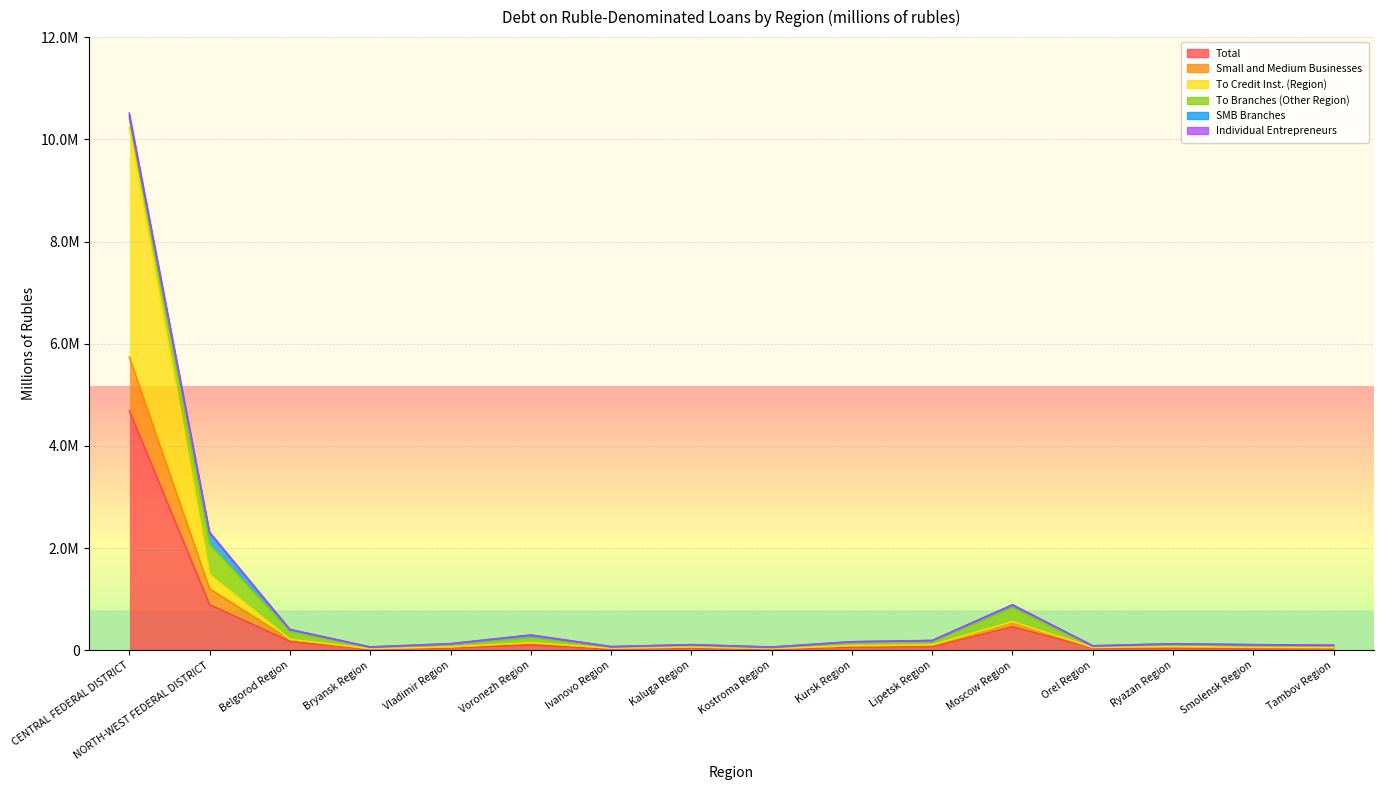

True or false: To Credit Inst. (Region) and Individual Entrepreneurs intersect in this chart.

False